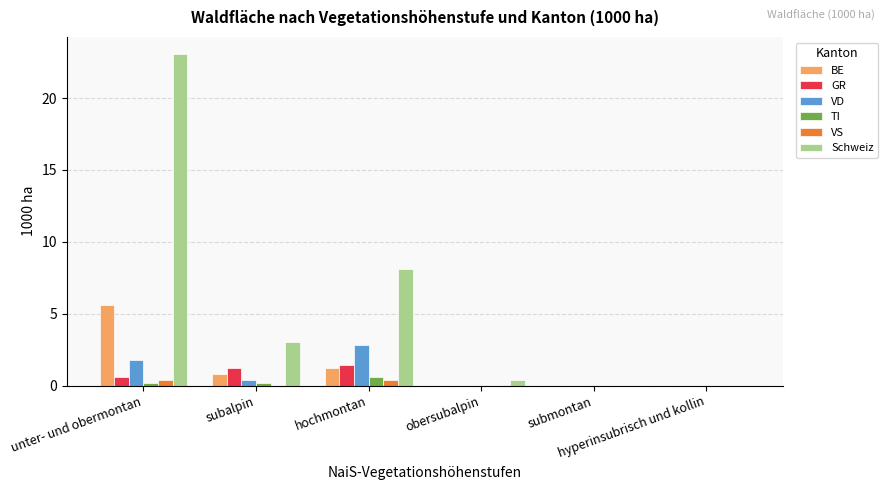

Does the chart contain stacked bars?

No